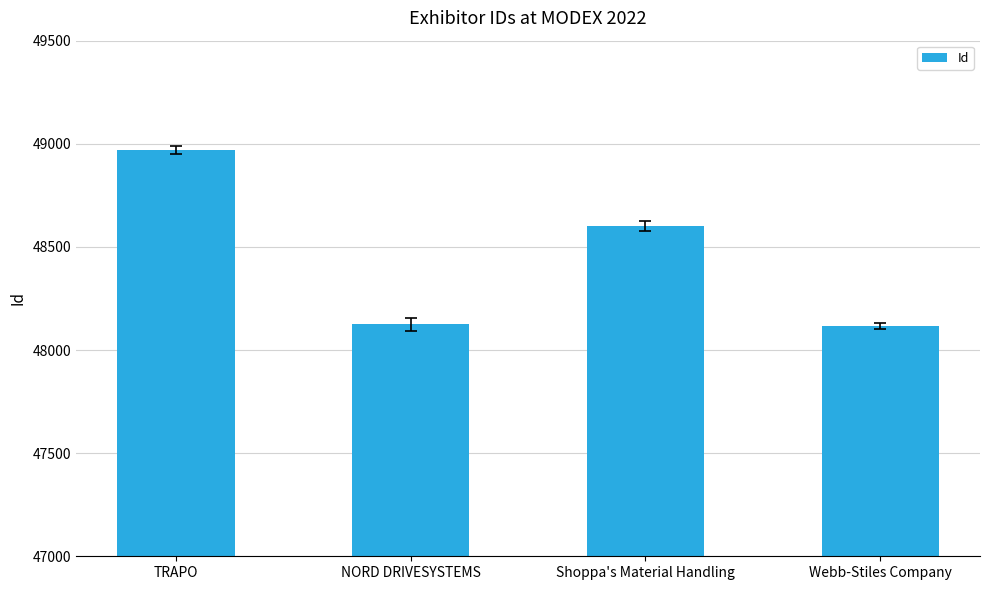

Which has a higher value, NORD DRIVESYSTEMS or Shoppa's Material Handling?

Shoppa's Material Handling